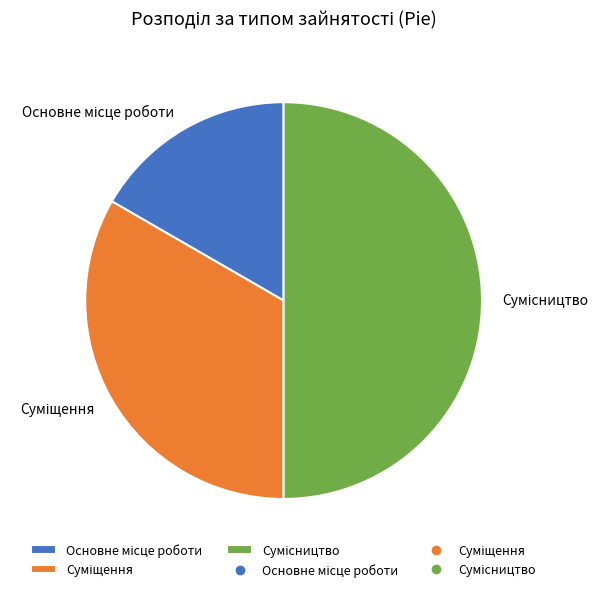

How many slices are in this pie chart?

3